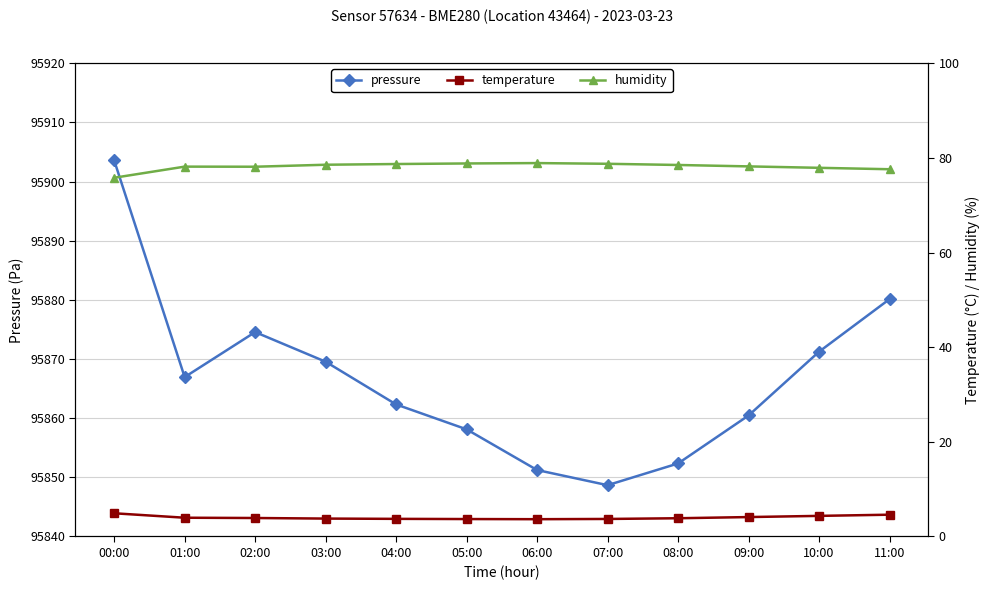

Is the value of temperature at 04:00 greater than the value of pressure at 10:00?

No